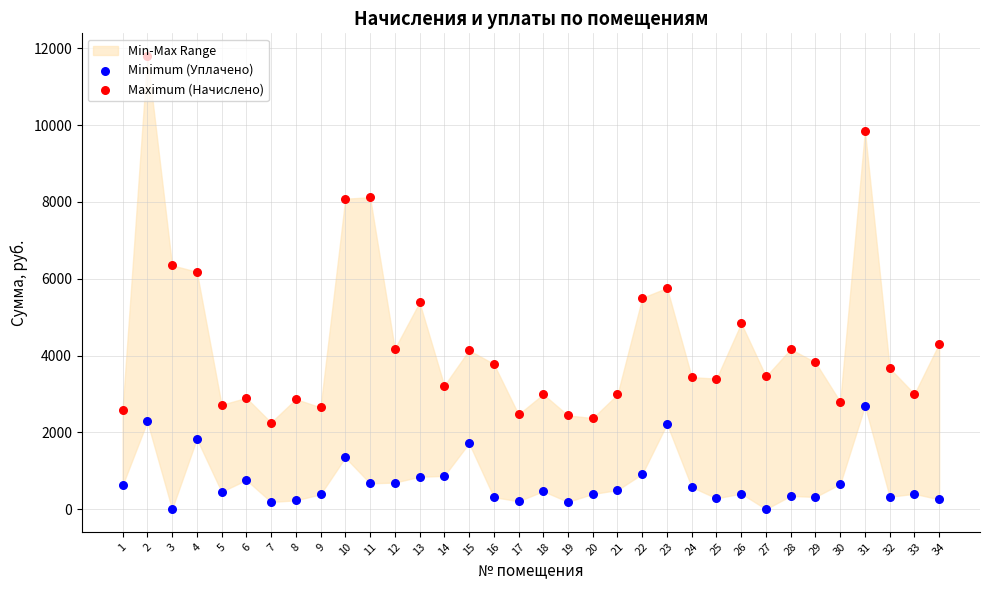

At how many categories does at least one series exceed 2488?

30